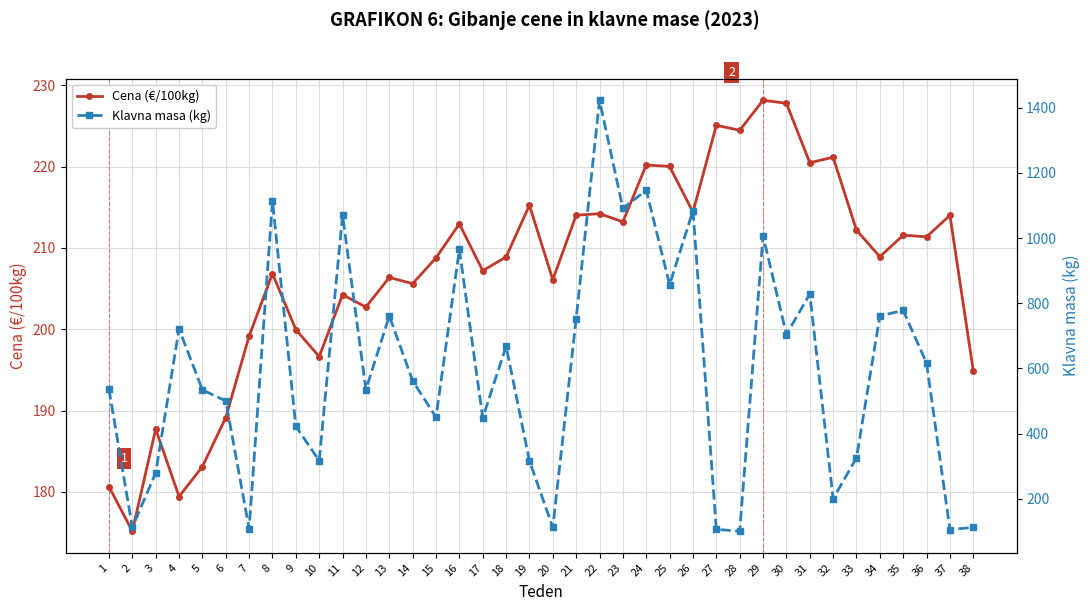

Is this an area chart (filled region under the line)?

No